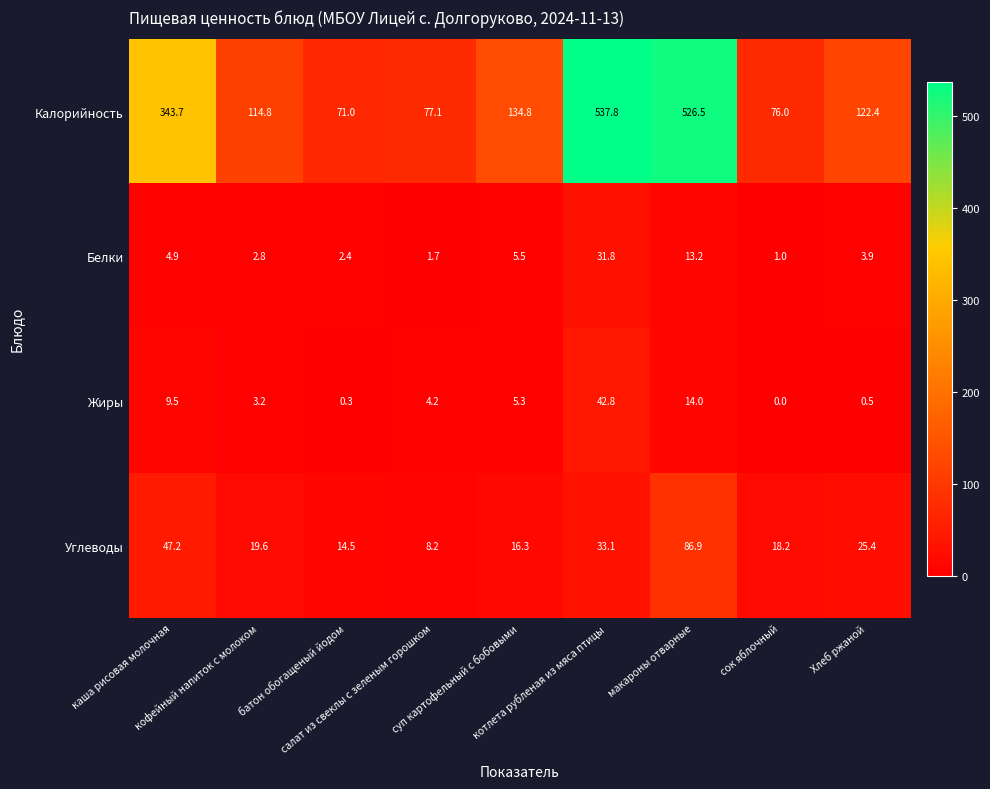

At how many categories does at least one series exceed 172?

3